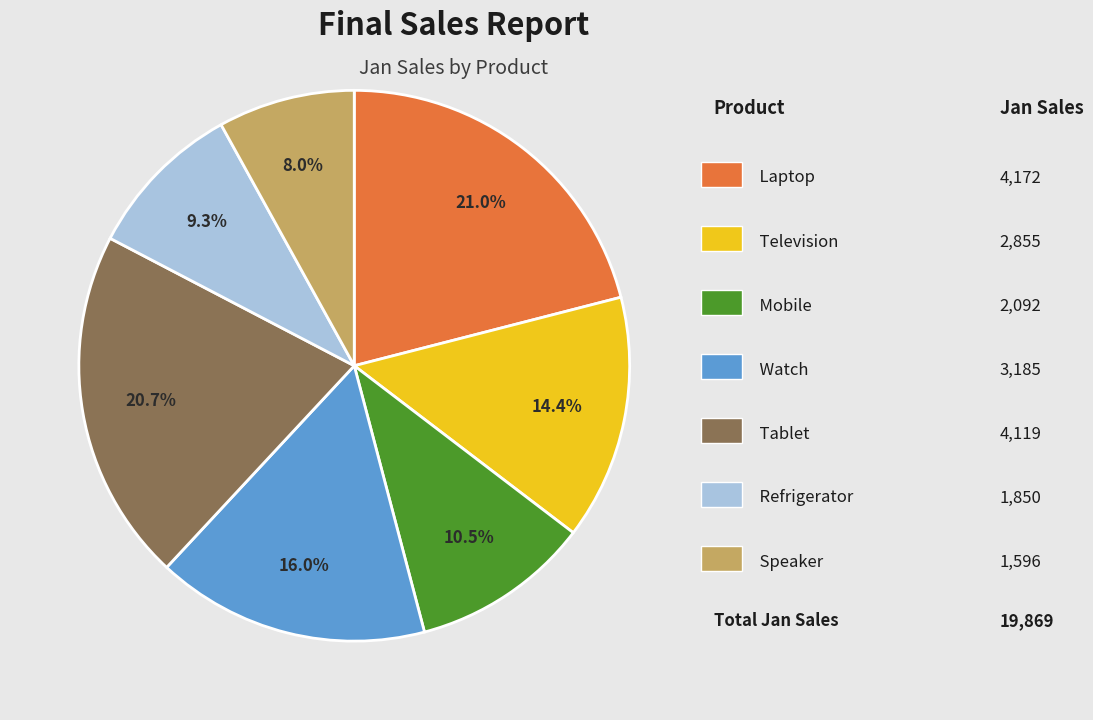

Is there any slice that represents more than half of the pie?

No